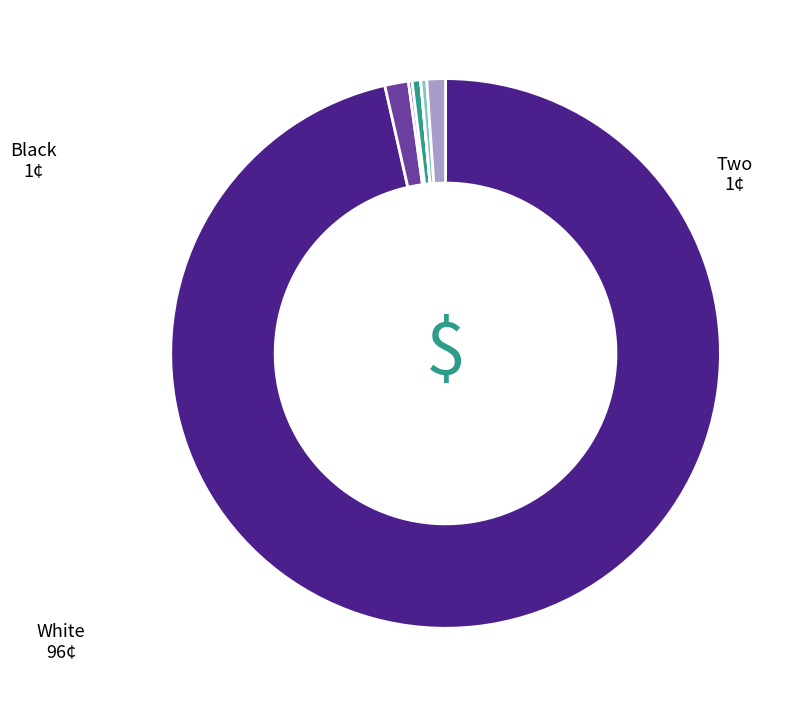

Rank the categories by value from highest to lowest.

White alone, Black or African American alone, Two or More Races, Asian alone, Some Other Race alone, American Indian and Alaska Native, Native Hawaiian and Other Pacific